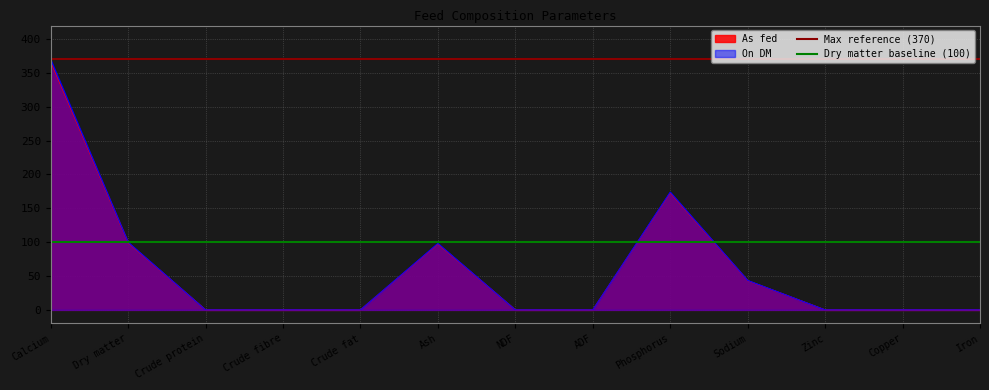

What is the greatest value displayed?

370